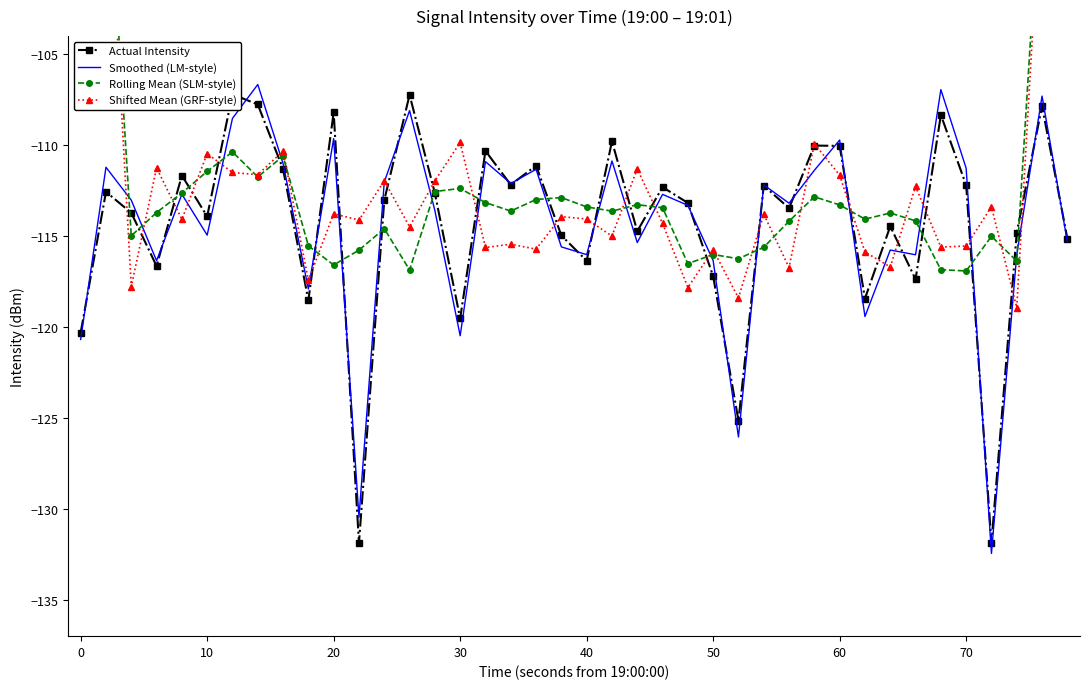

How many data points in Actual Intensity are above -113?

19